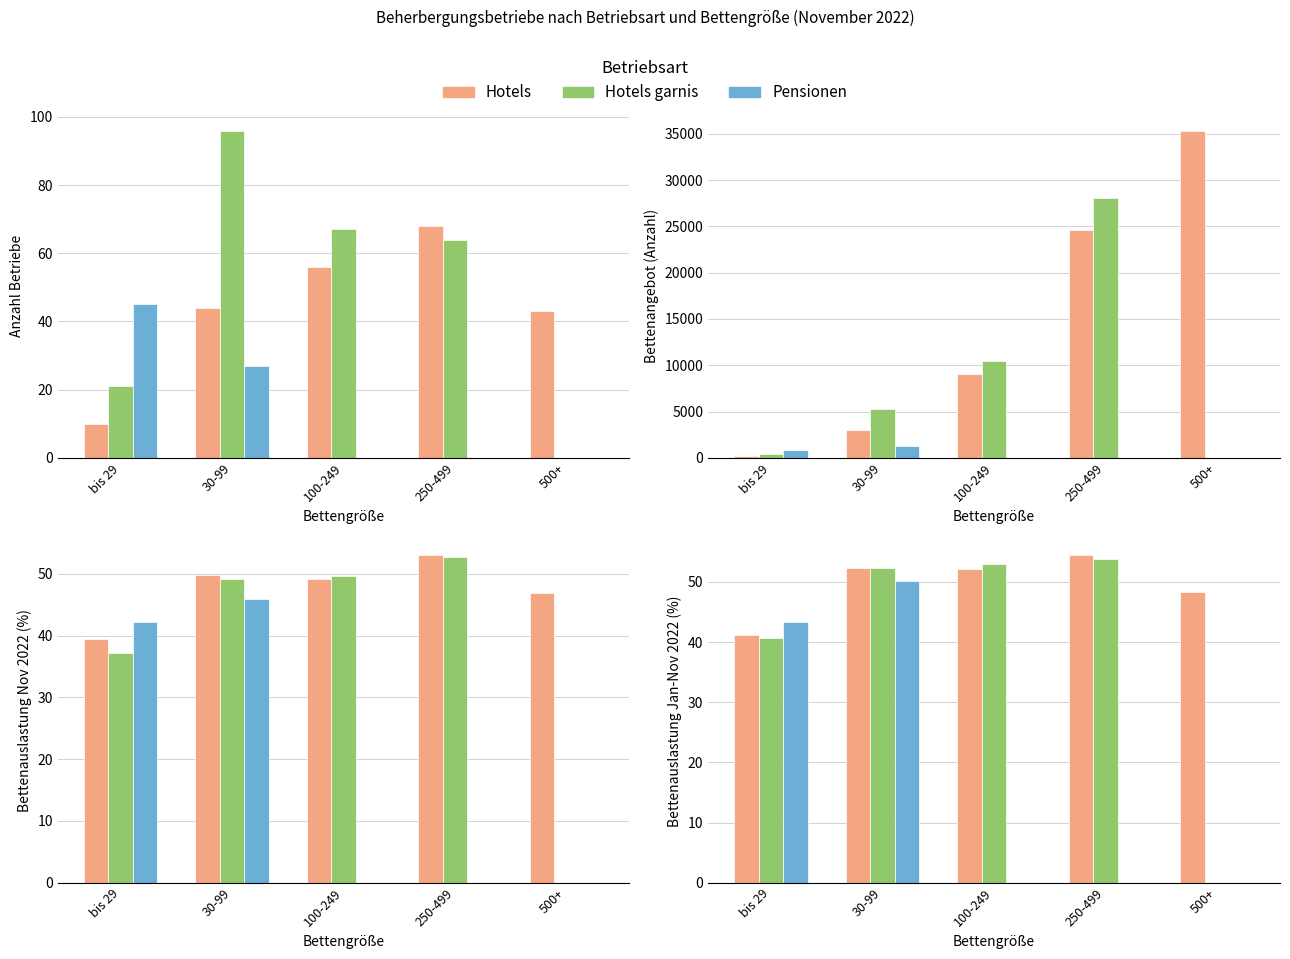

Which has a higher value, 500+ or 100-249?

100-249